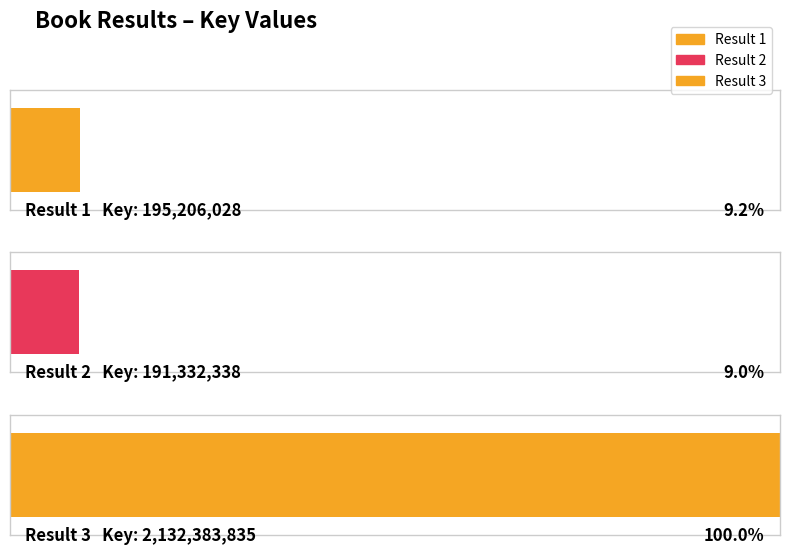

Which has a higher value, 1 or 2?

1